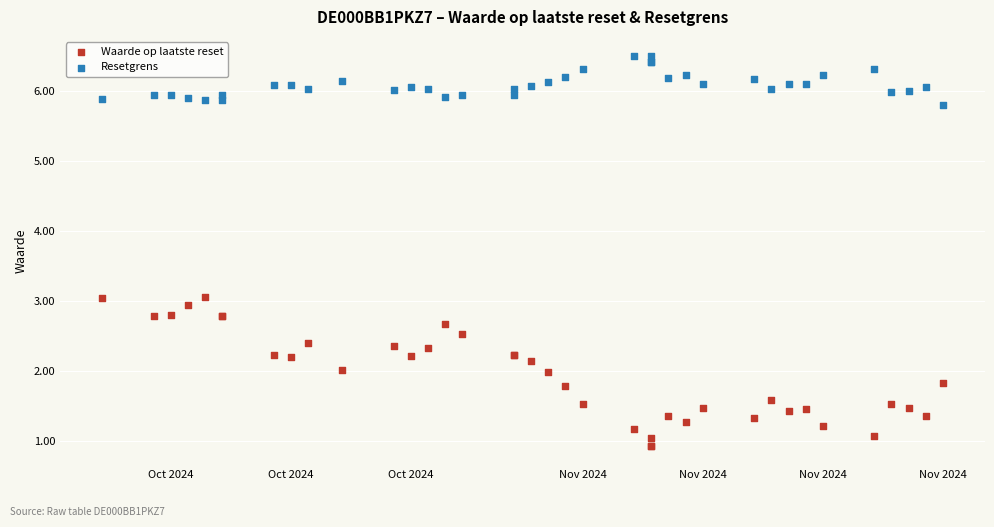

Which series contains the highest Y value?

Resetgrens